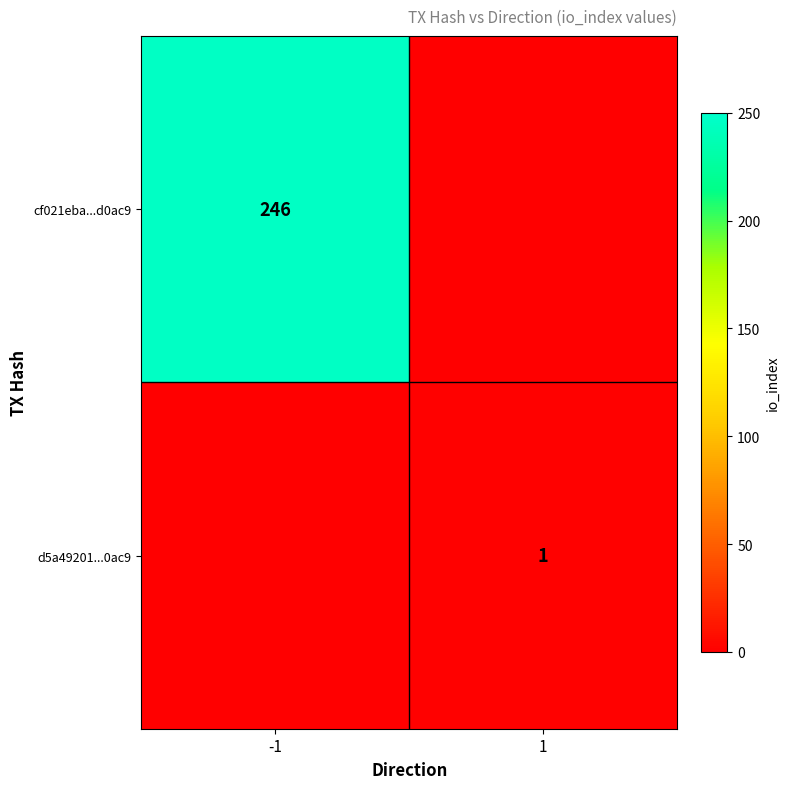

Is the value of d5a49201...0ac9 at 1 greater than the value of cf021eba...d0ac9 at -1?

No